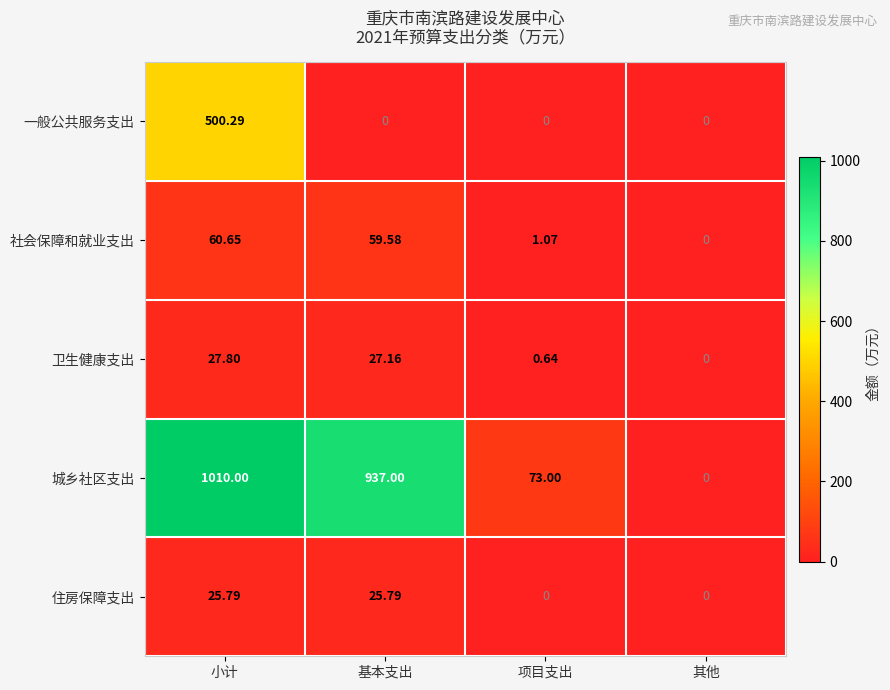

At which category is the sum across all series the highest?

小计